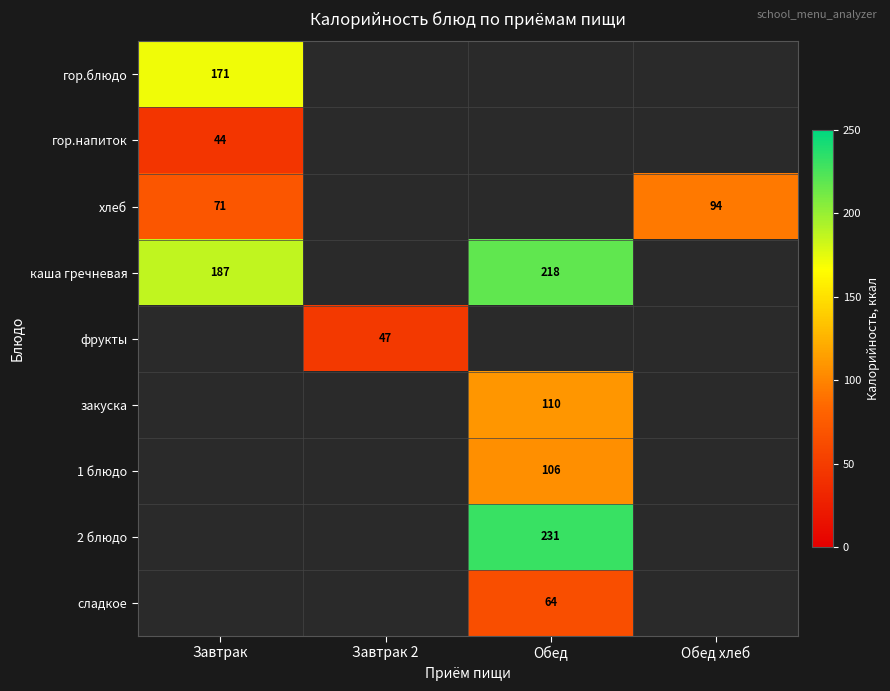

The хлеб series shows 71 at Завтрак. True or false?

True